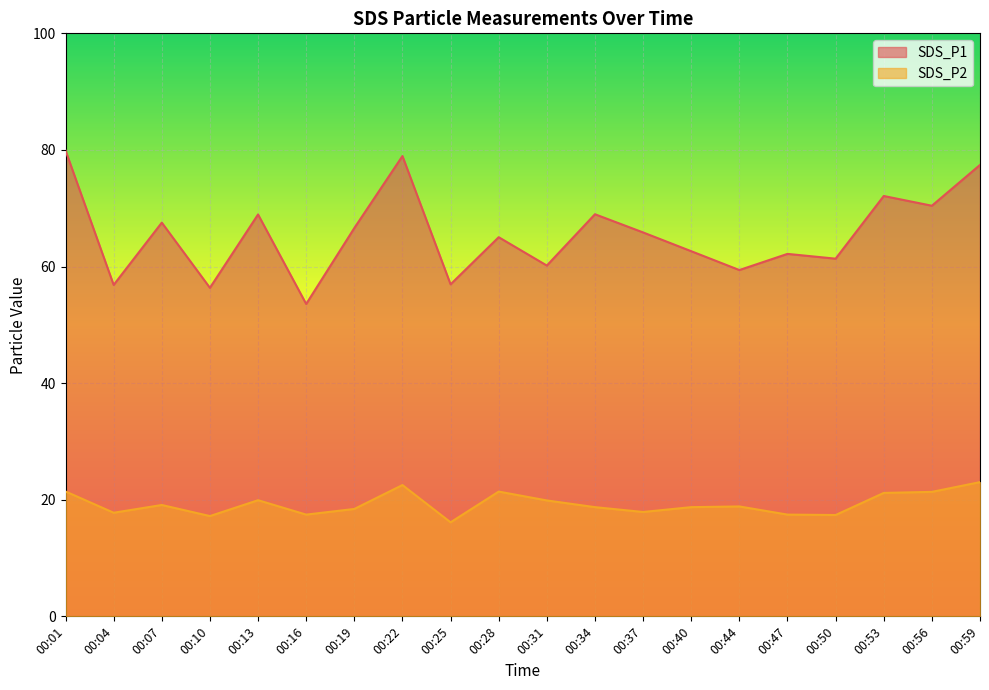

The value of SDS_P1 at 00:04 is 56.9. True or false?

True